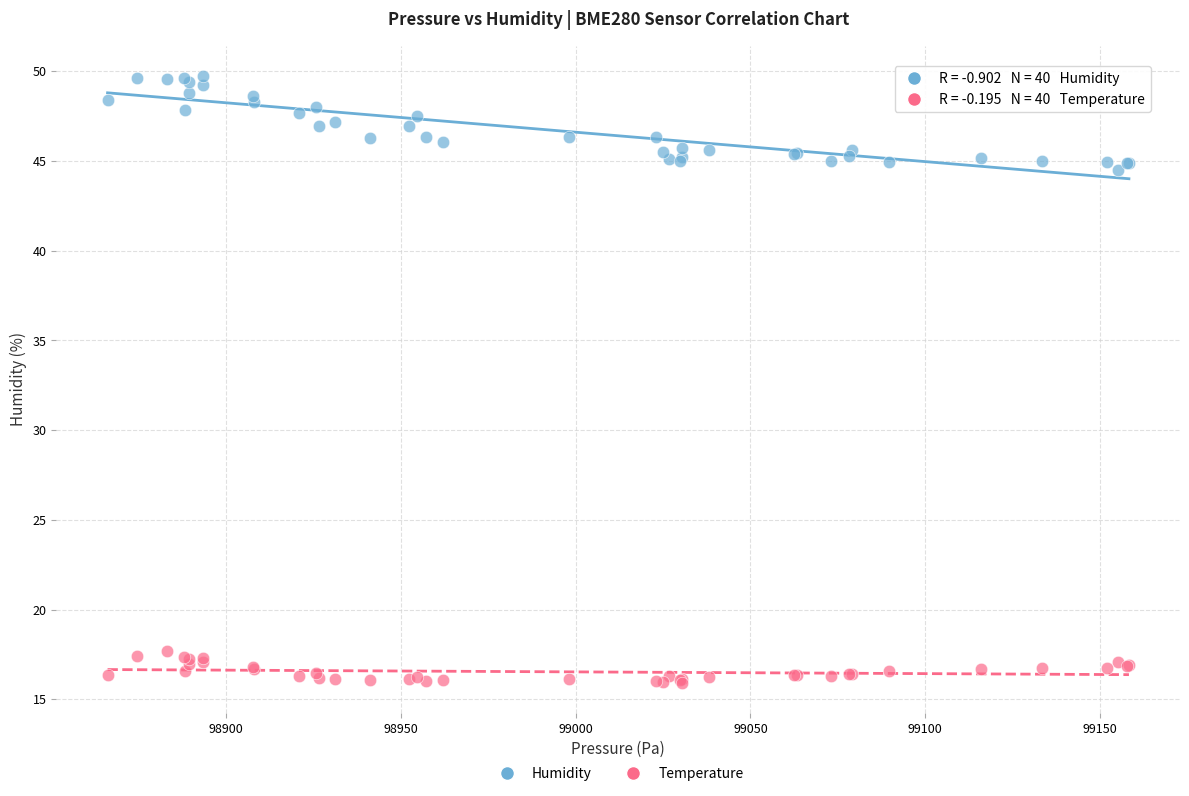

Across all series, what Y value is closest to 32?

44.5